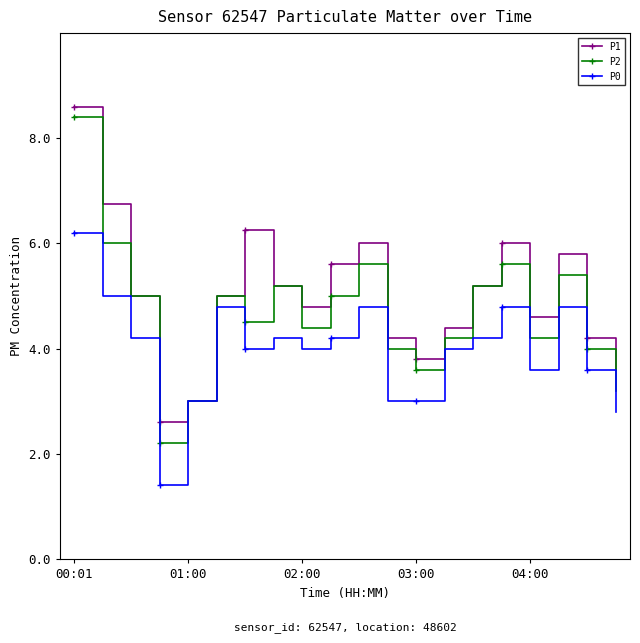

How many categories are shown in the chart?

20